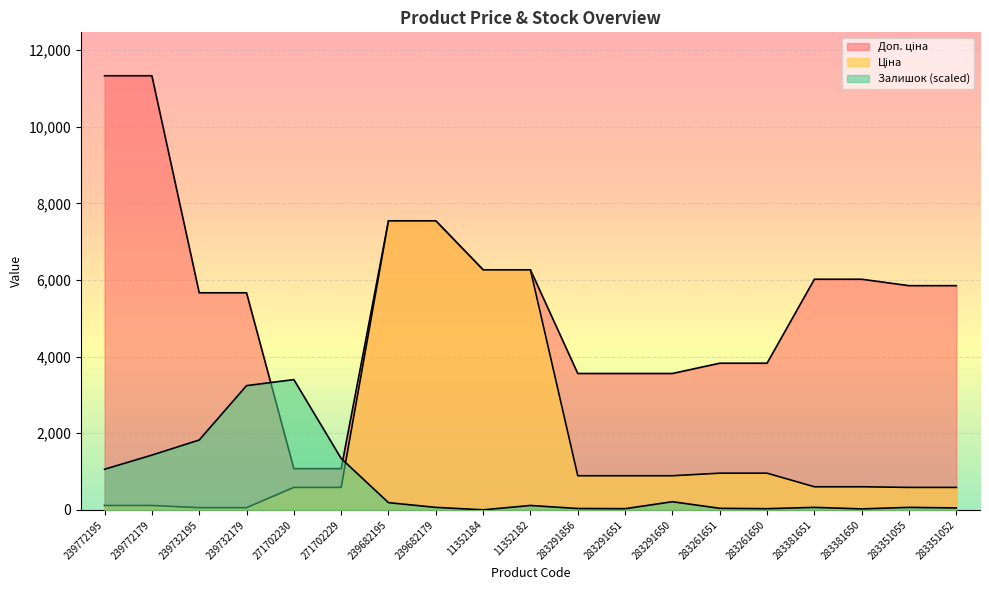

Where is Доп. ціна nearest to the value 6204?

11352184